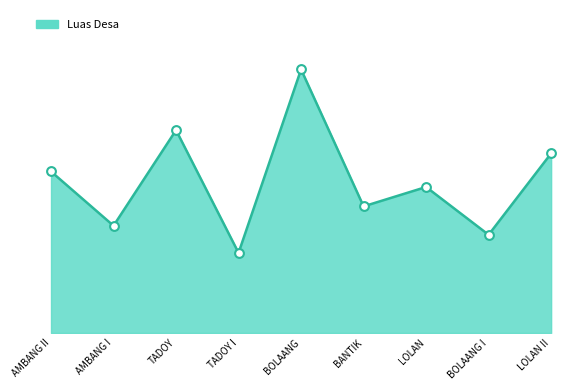

Which has a higher value, AMBANG I or BOLAANG?

BOLAANG